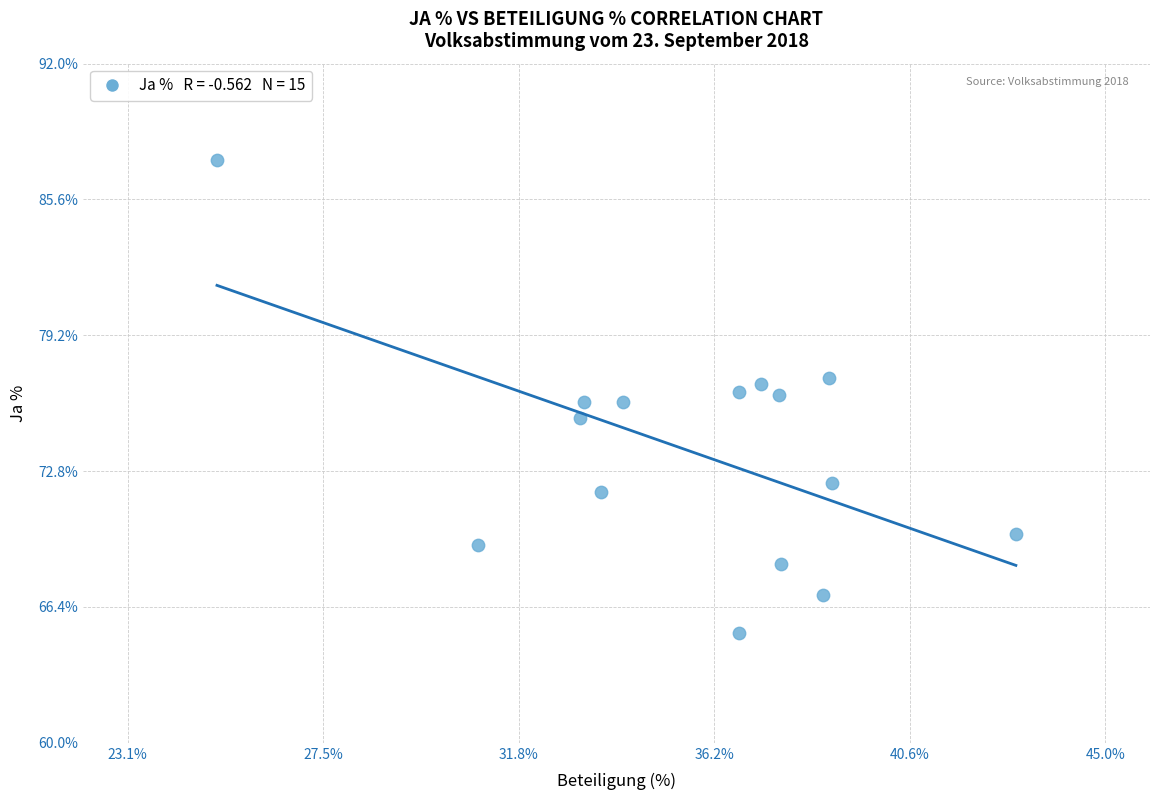

What is the range of Y values (max minus min)?

22.3